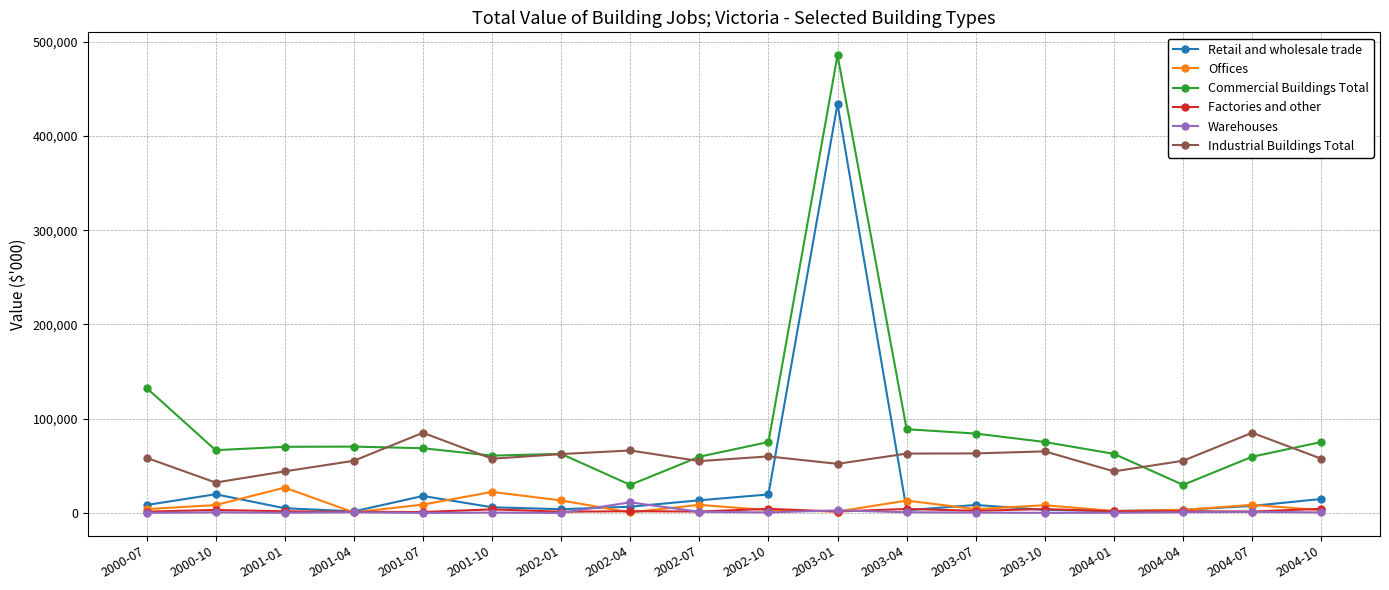

What is the value of the Industrial Buildings Total point at the 3rd from the left?

44105